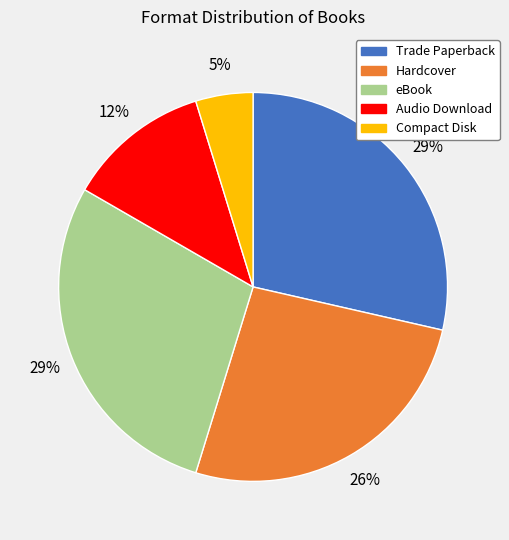

How many segments does this pie chart have?

5